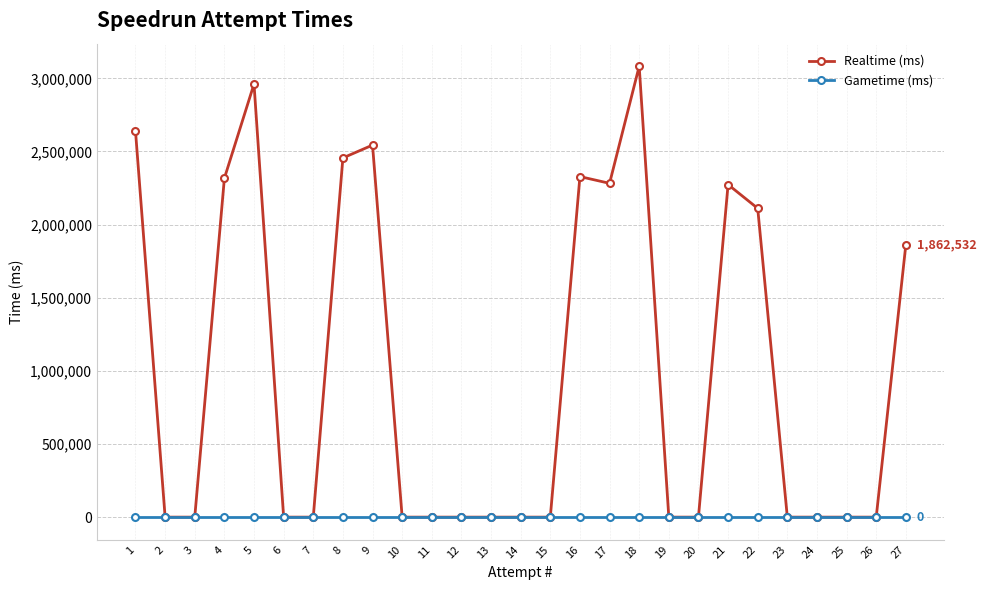

At which category is the sum across all series the highest?

18